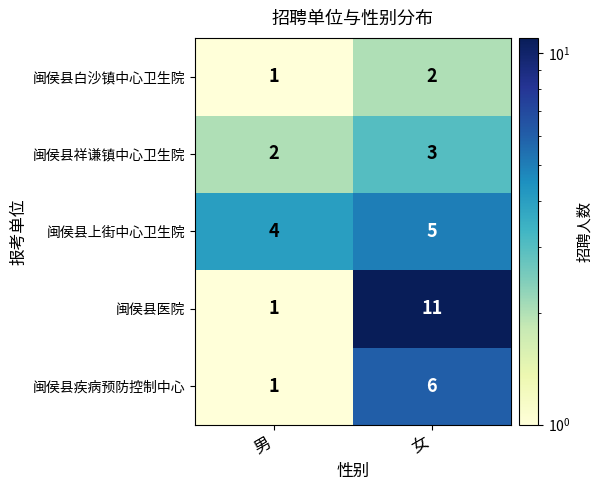

Which series has the widest spread of values?

闽侯县医院